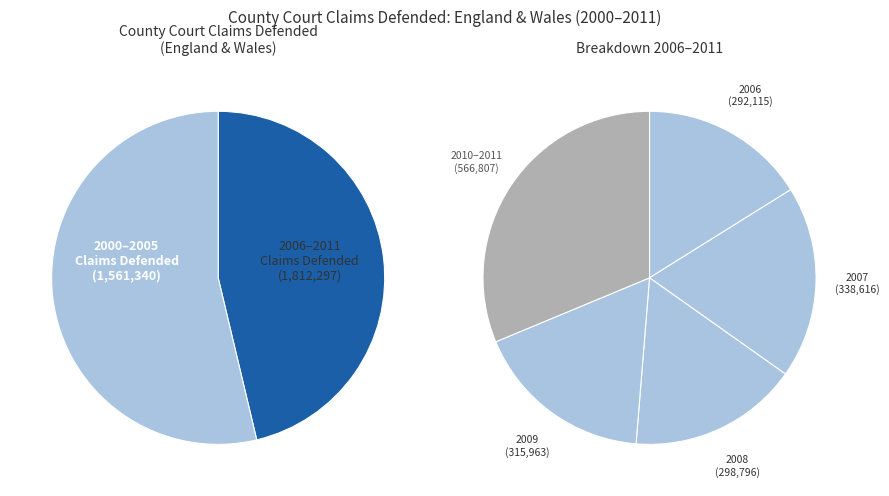

What is the smallest slice in the pie chart?

2000